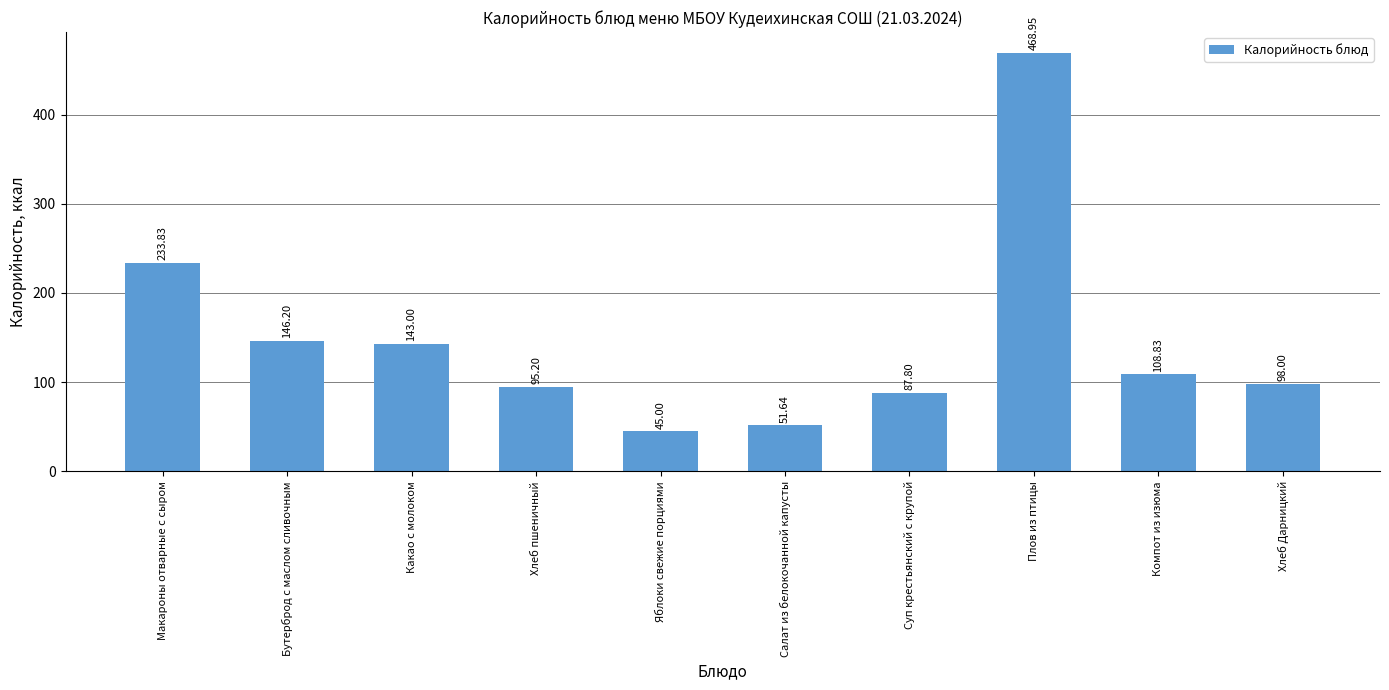

List the labels in order of value, largest first.

Плов из птицы, Макароны отварные с сыром, Бутерброд с маслом сливочным, Какао с молоком, Компот из изюма, Хлеб Дарницкий, Хлеб пшеничный, Суп крестьянский с крупой, Салат из белокочанной капусты, Яблоки свежие порциями